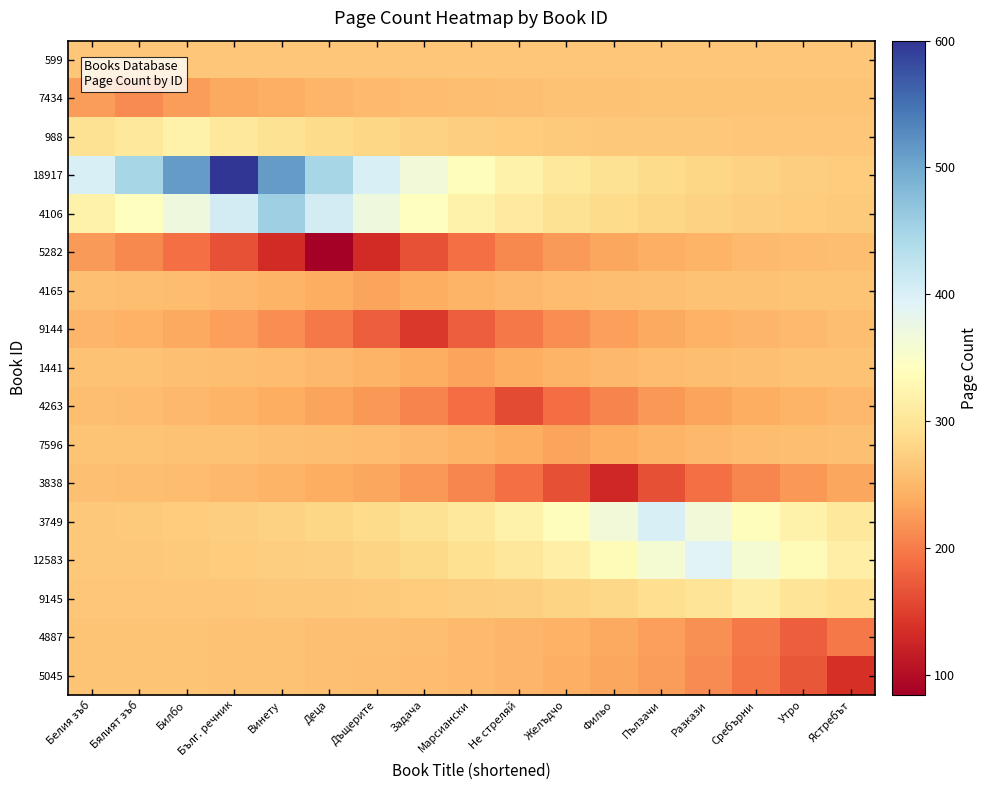

What is the total value across all series at Желъдчо?

4331.7